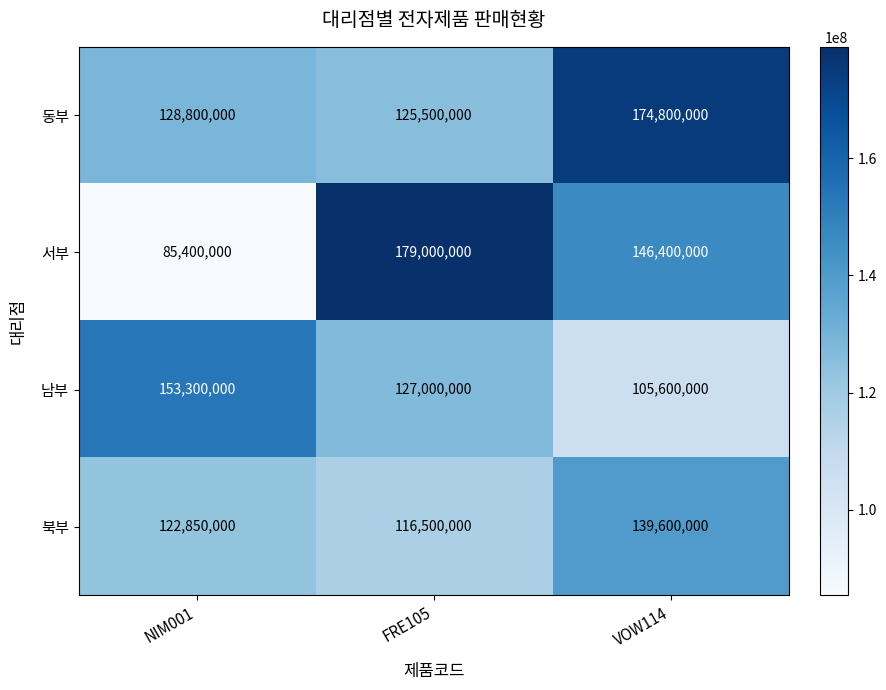

Read the 동부 value at NIM001.

128800000